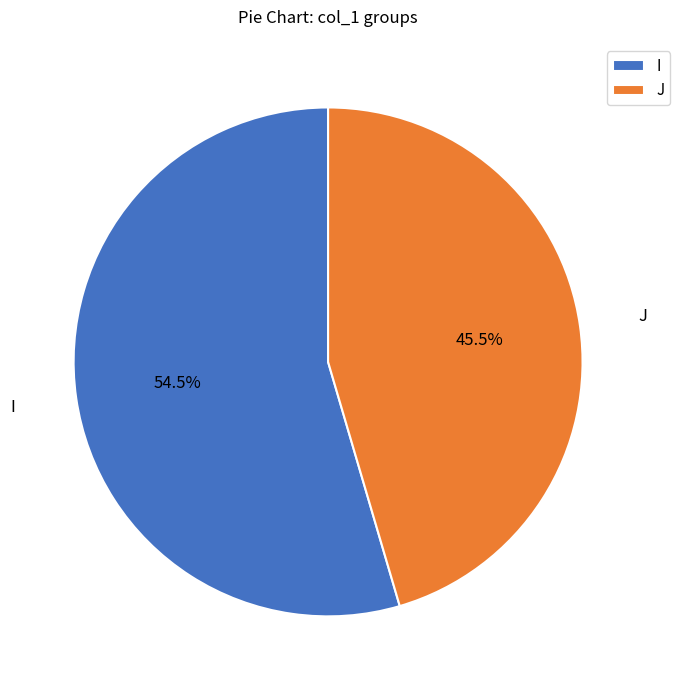

Rank the categories by value from highest to lowest.

I, J